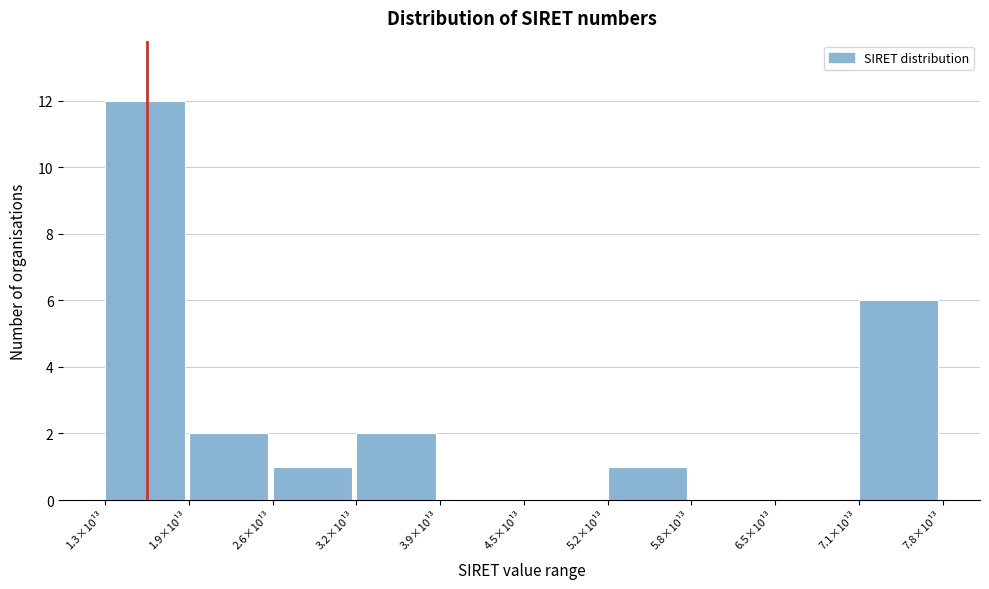

Reading left to right, transcribe all the data shown in this chart.

1.3×10¹³=12	1.9×10¹³=2	2.6×10¹³=1	3.2×10¹³=2	3.9×10¹³=0	4.5×10¹³=0	5.2×10¹³=1	5.8×10¹³=0	6.5×10¹³=0	7.1×10¹³=6